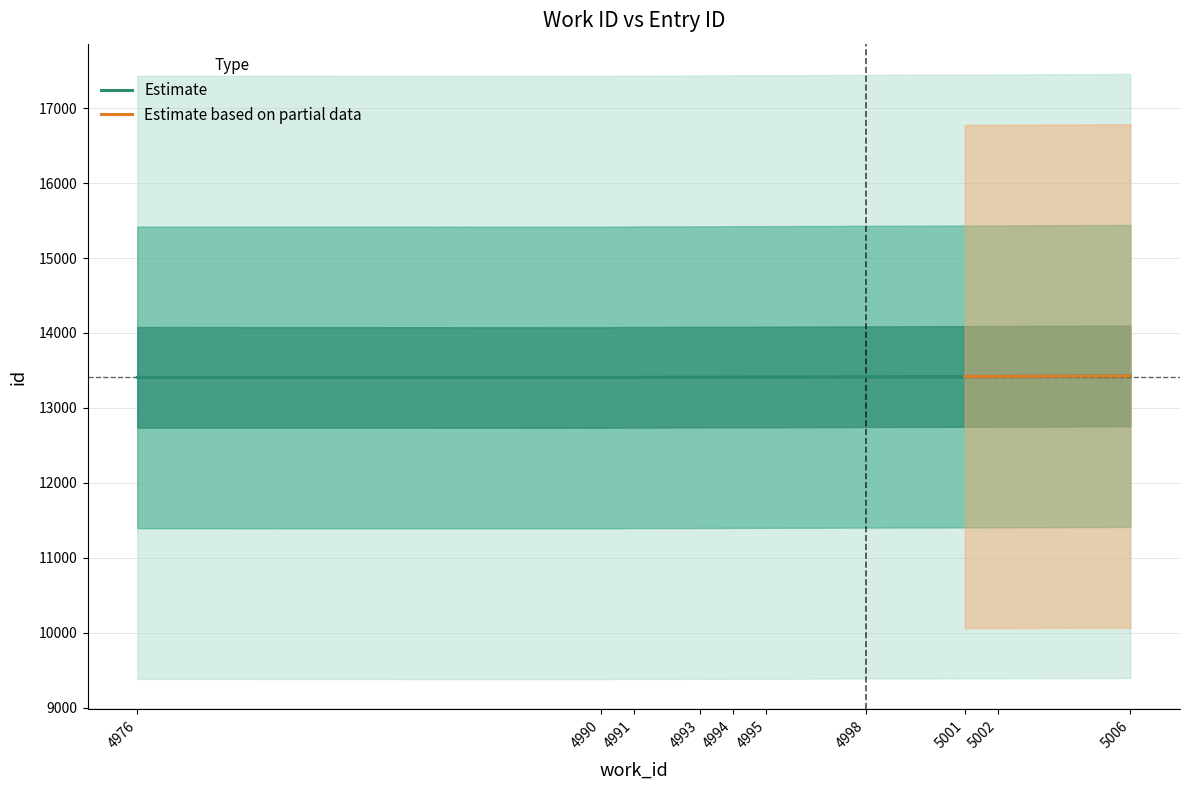

Read the value at 4995.

13413